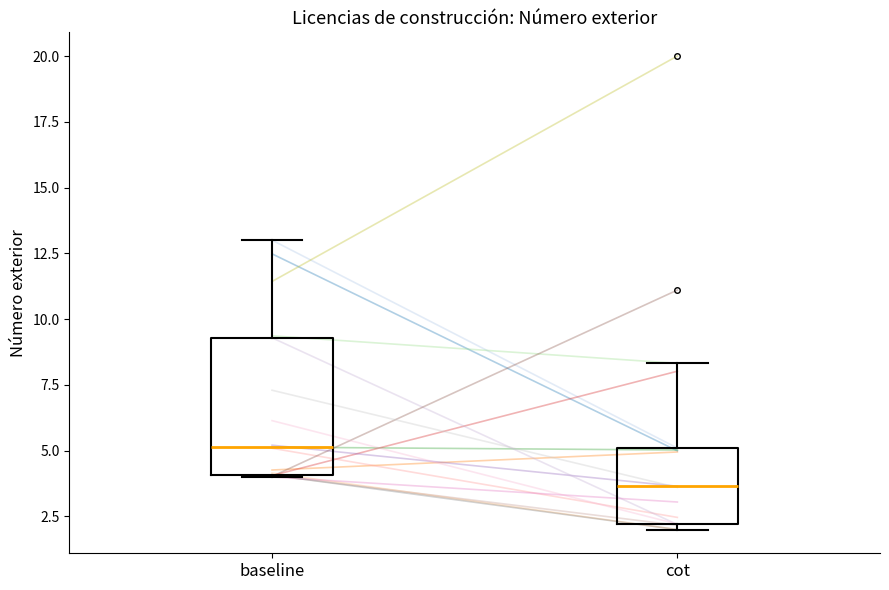

Reading left to right, transcribe this box plot: for each box, give where its median line is, the range the box spans, and where its two whiskers end, as read against the y-axis. The values are not printed on the chart, so give them approximately, as read against the axis.

baseline: median 5.0, box 4.0 to 9.5, whiskers 4.0 to 13.0
cot: median 3.5, box 2.0 to 5.0, whiskers 2.0 (just below the box's lower edge) to 8.5